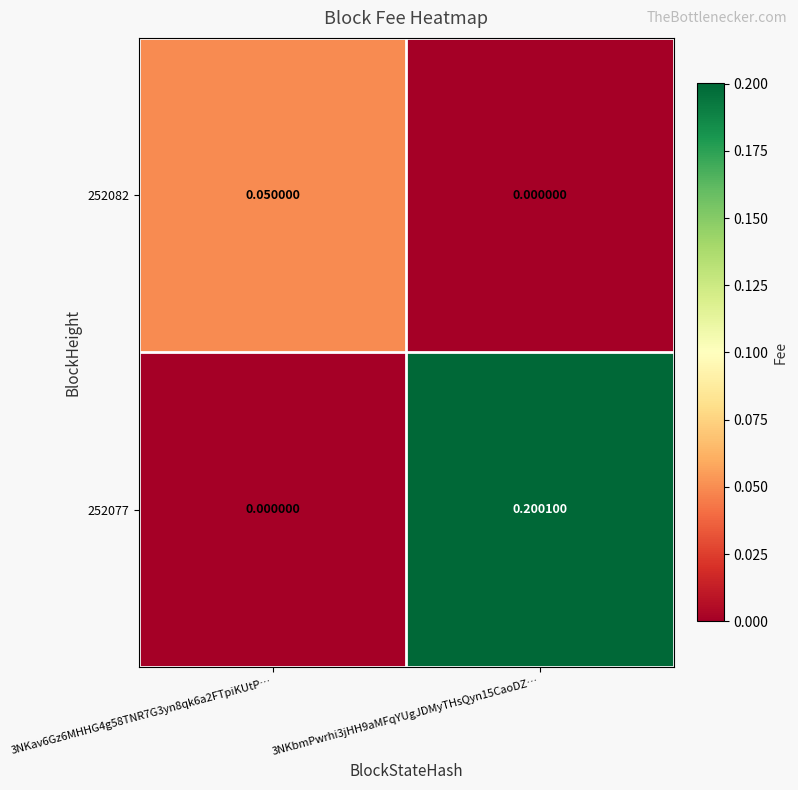

Which series has the widest spread of values?

252077